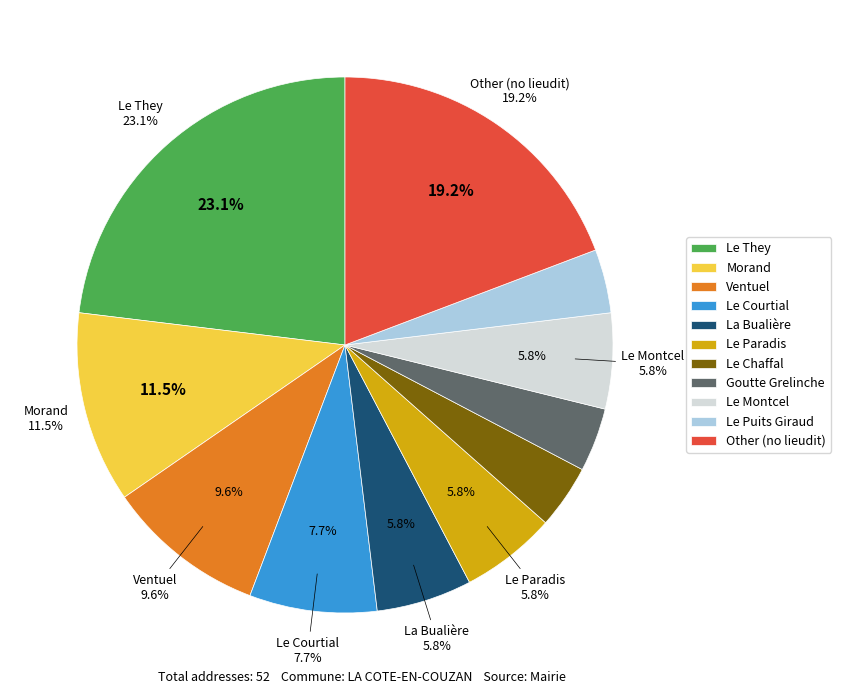

Is the sum of Le Montcel and Other greater than half?

No